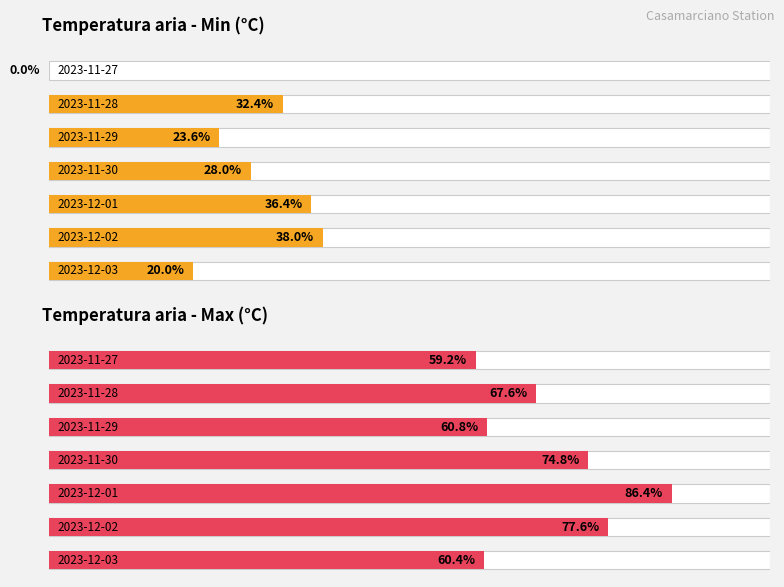

What are all the series names shown in the legend?

Temperatura aria - Min (°C), Temperatura aria - Max (°C)